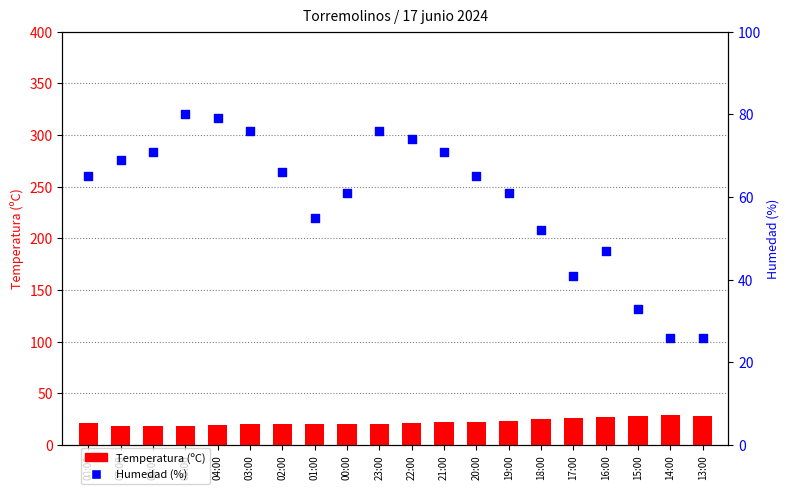

Which series has the largest total across all categories?

Humedad (%)